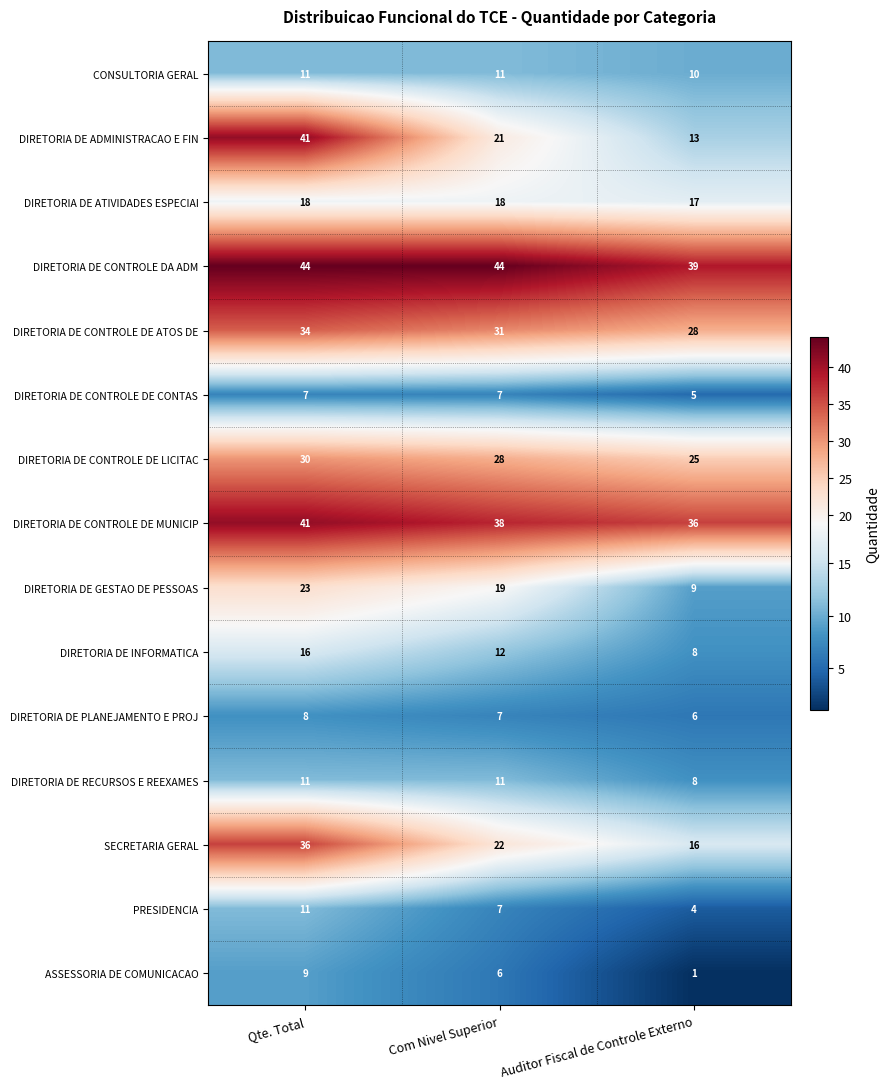

At which label does PRESIDENCIA reach its minimum?

Auditor Fiscal de Controle Externo